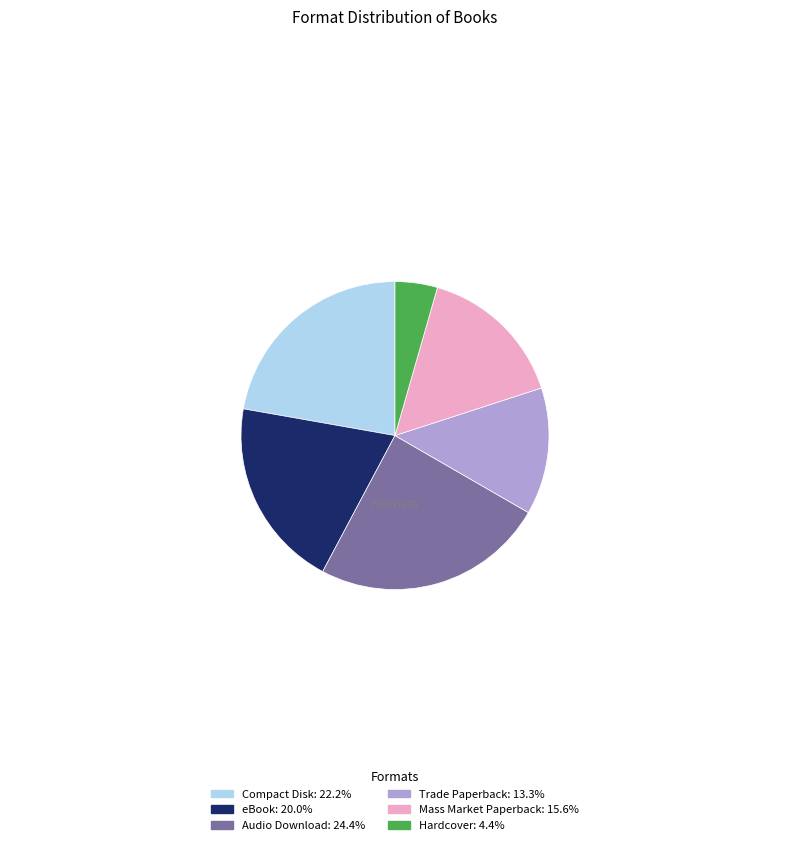

Is there a majority slice in this chart?

No